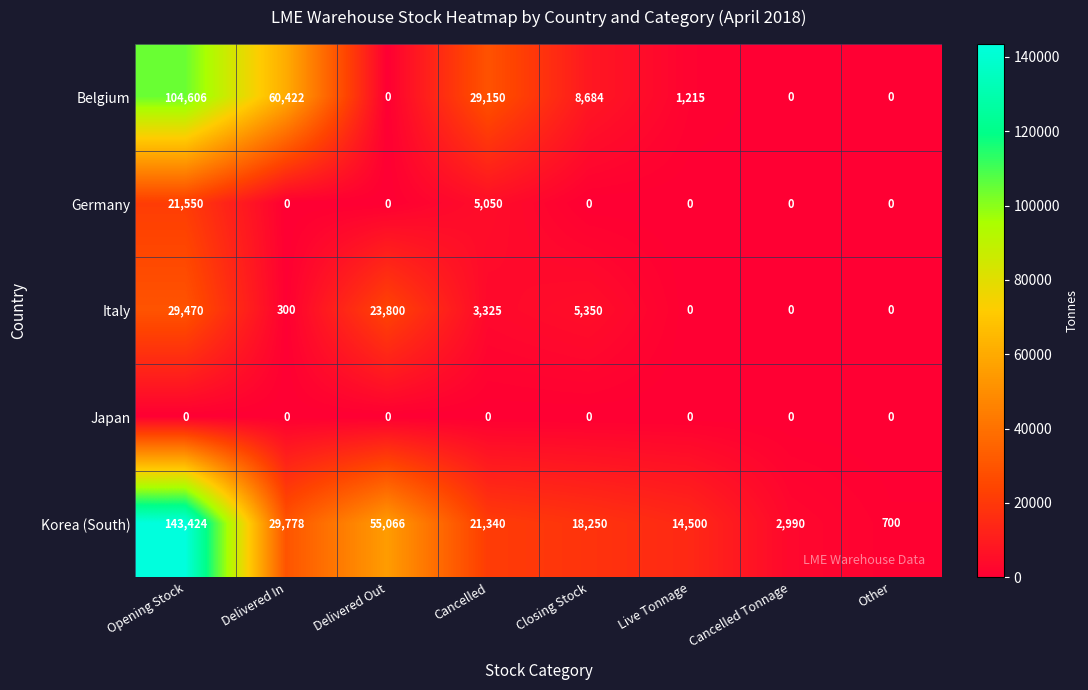

At how many categories does at least one series exceed 37140?

3